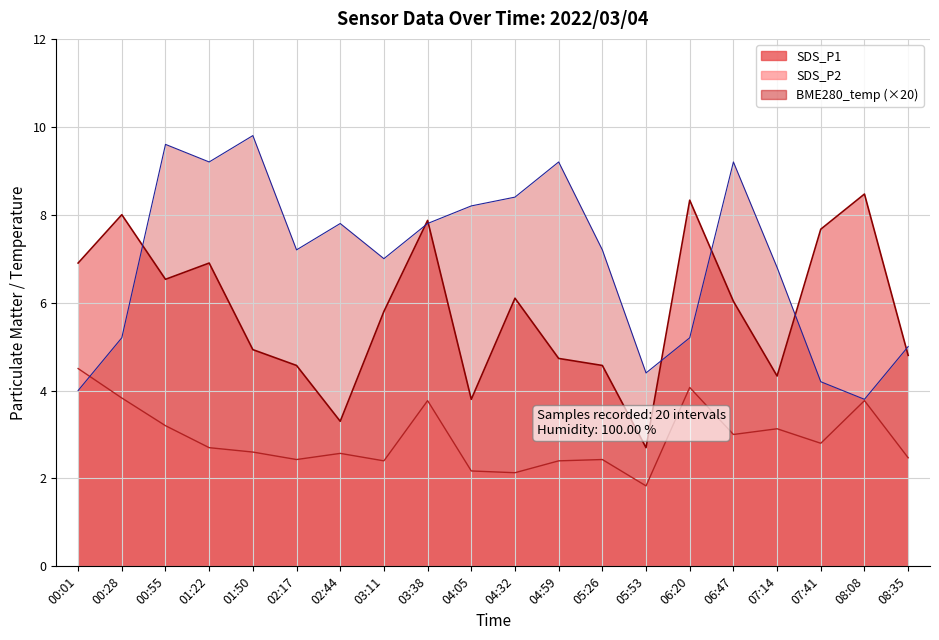

How many categories are shown in the chart?

20